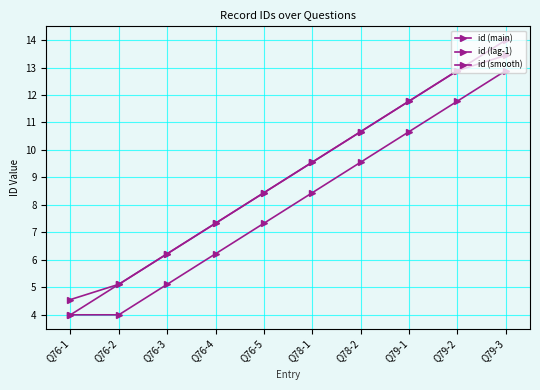

What is the sum of the id (smooth) values at Q76-2 and Q78-1?

14.7